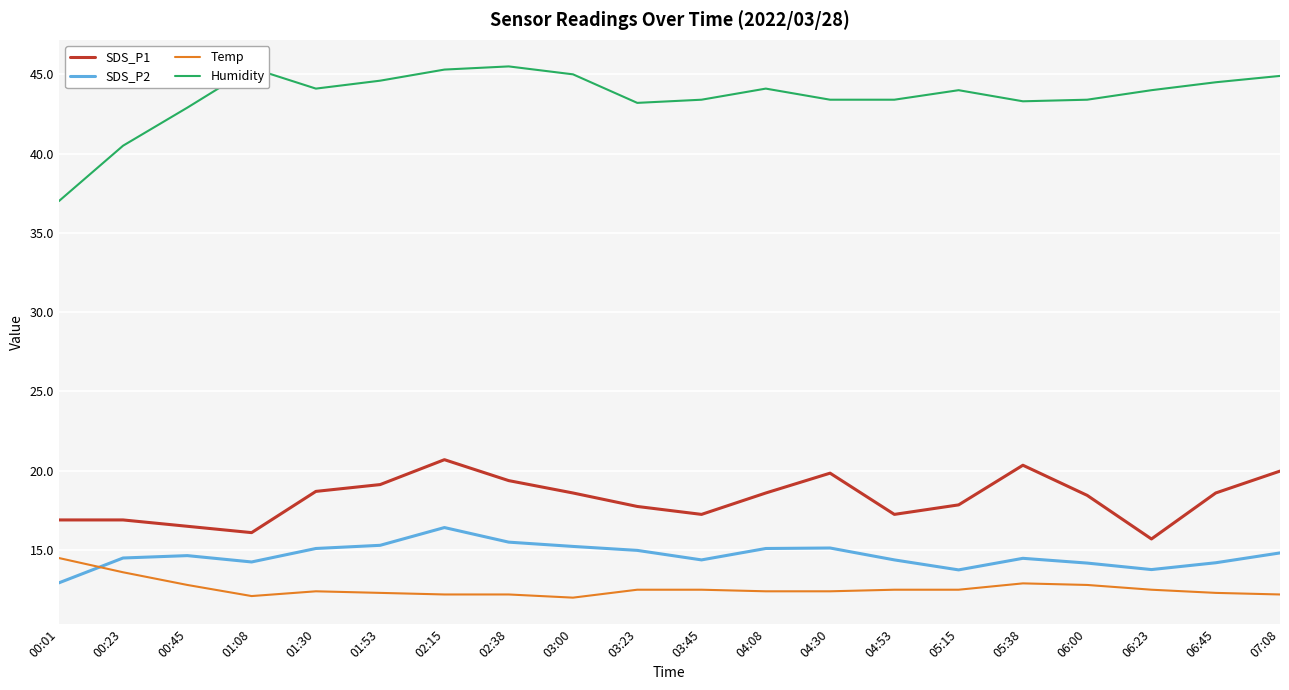

What is the greatest value displayed?

45.5